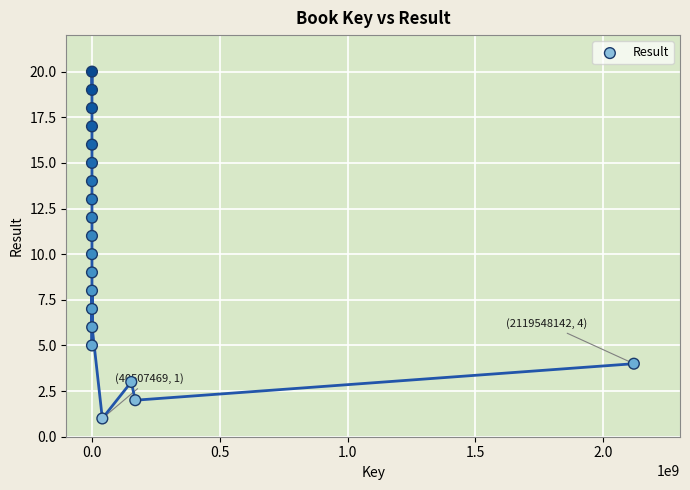

What is the range of X values (max minus min)?

2119543953